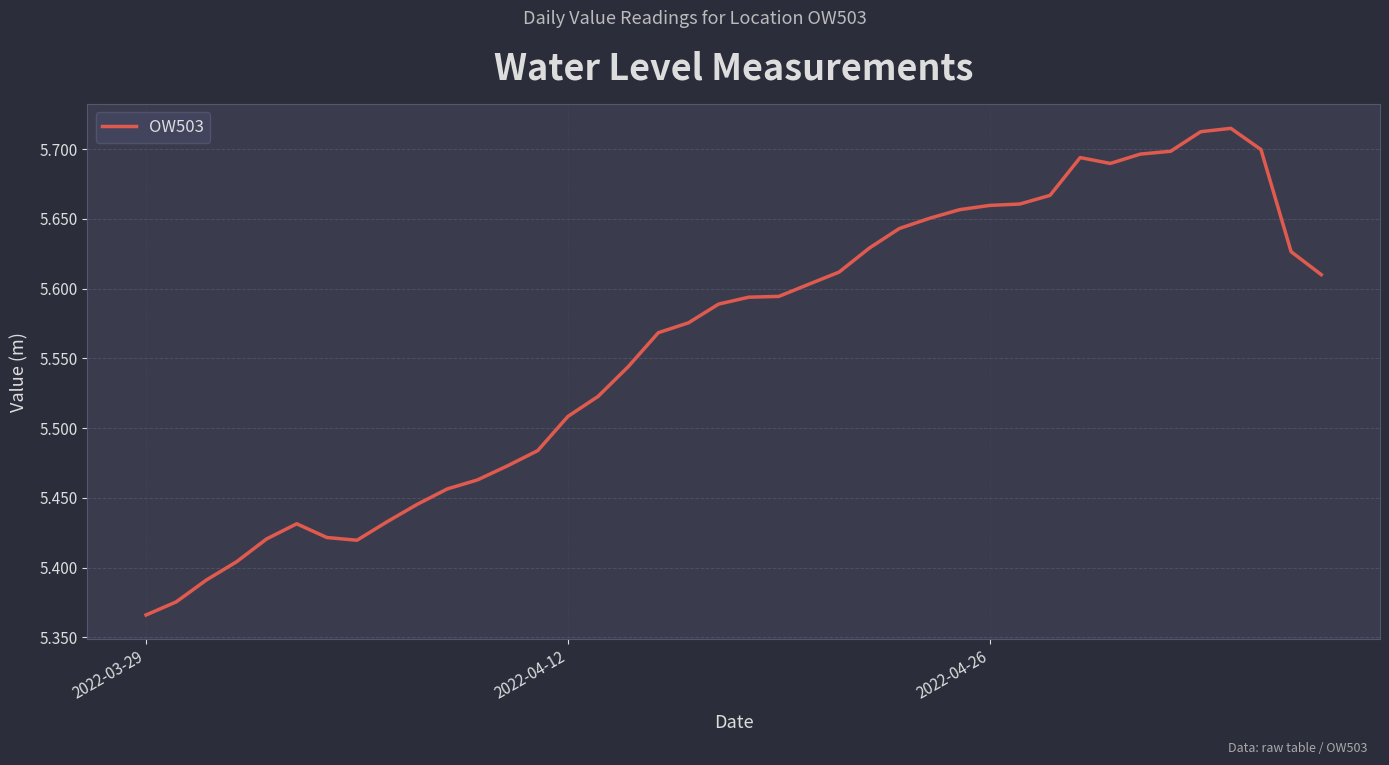

What is the difference between the maximum and minimum values?

0.3